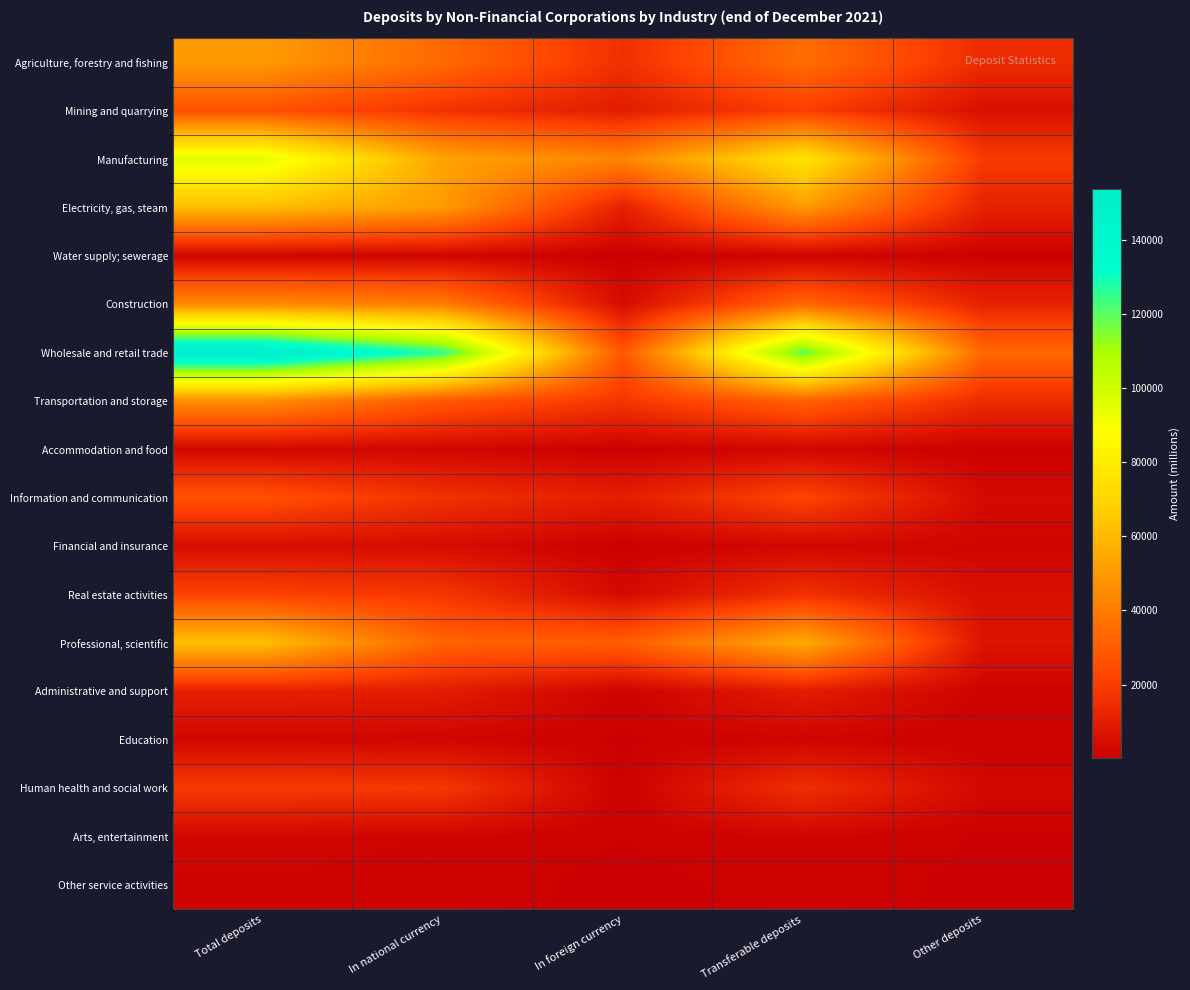

Between In national currency and In foreign currency, which series saw the biggest shift?

Wholesale and retail trade